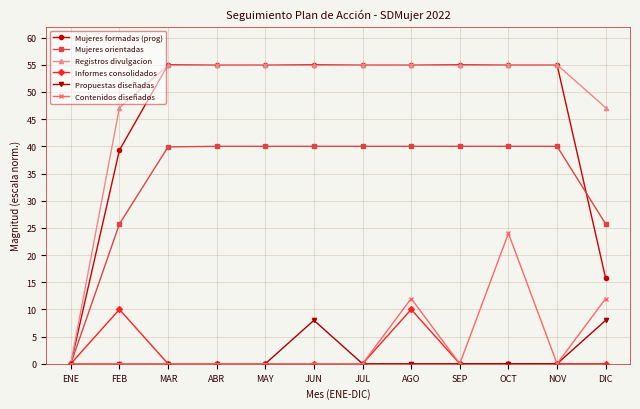

What is the sum of all Contenidos diseñados values?

48.0